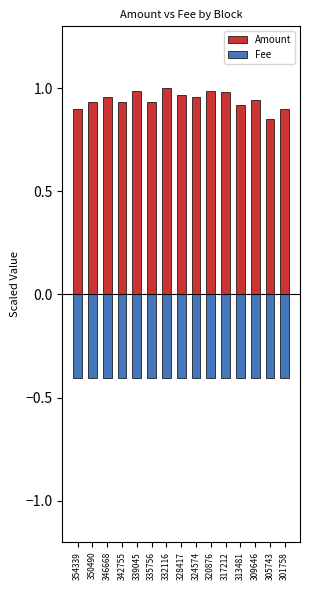

At which category does the chart reach its peak across all series?

332116